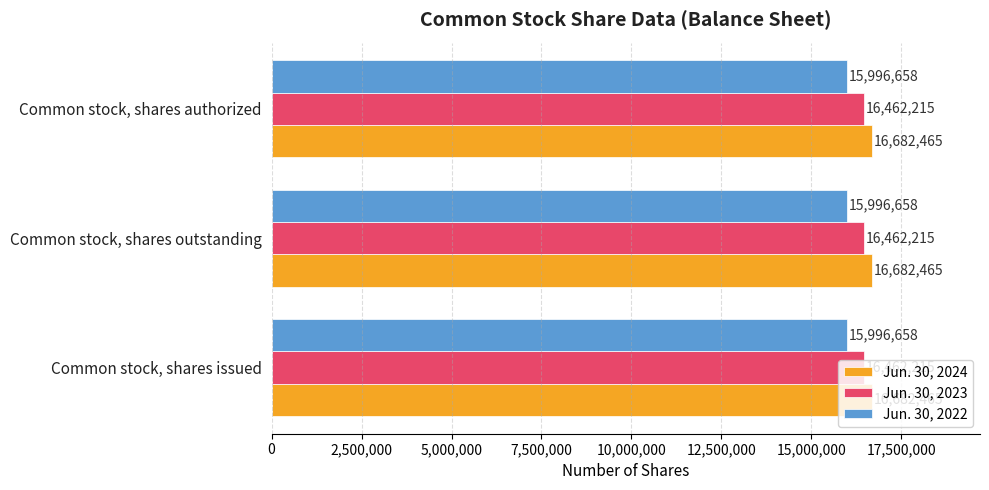

At Common stock, shares issued, list the series in order from largest to smallest.

Jun. 30, 2024, Jun. 30, 2023, Jun. 30, 2022